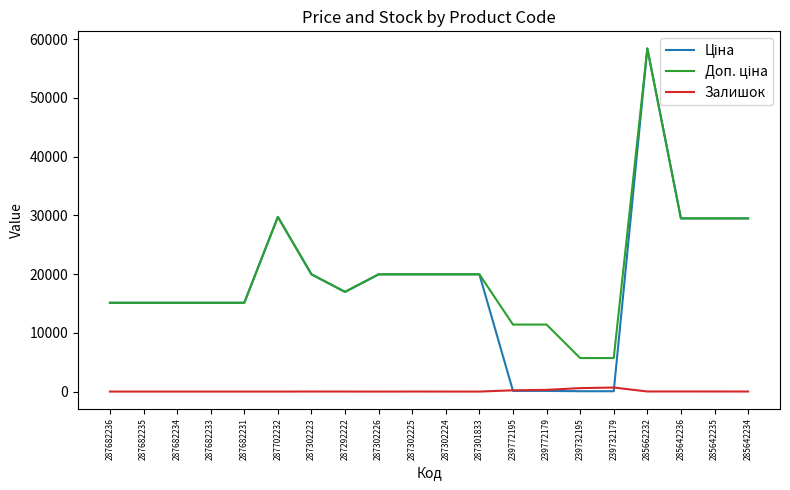

At which category is the sum across all series the highest?

285662232